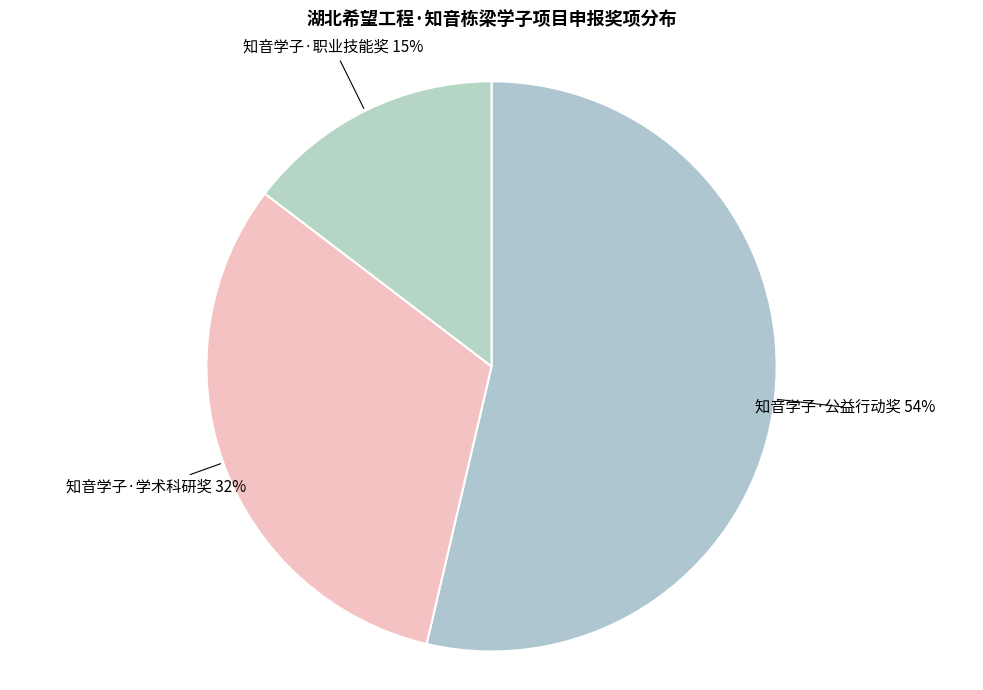

Approximately how many times larger is the value at 知音学子·职业技能奖 compared to 知音学子·学术科研奖?

0.5